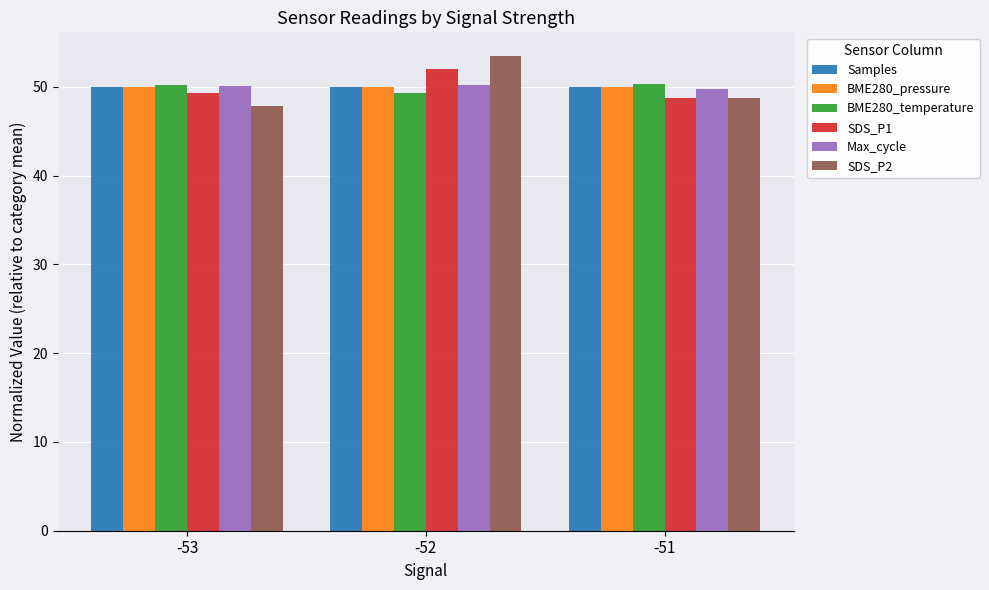

What is the total value across all series at -53?

297.5